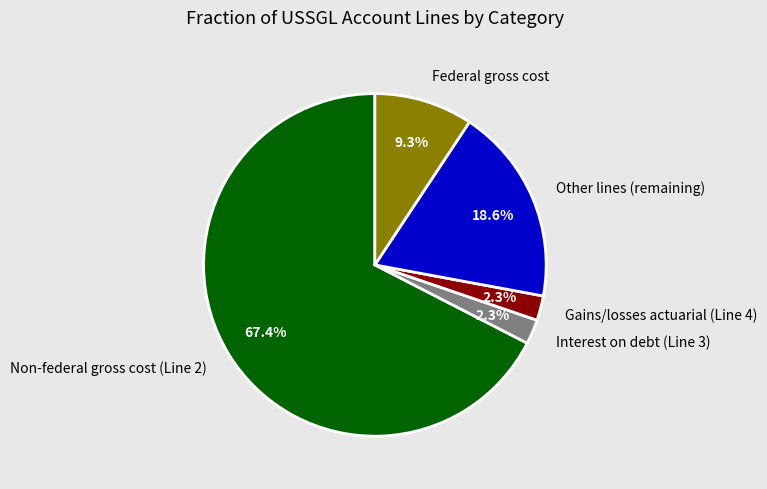

What percentage is the Federal gross cost slice, to the nearest percent?

9%